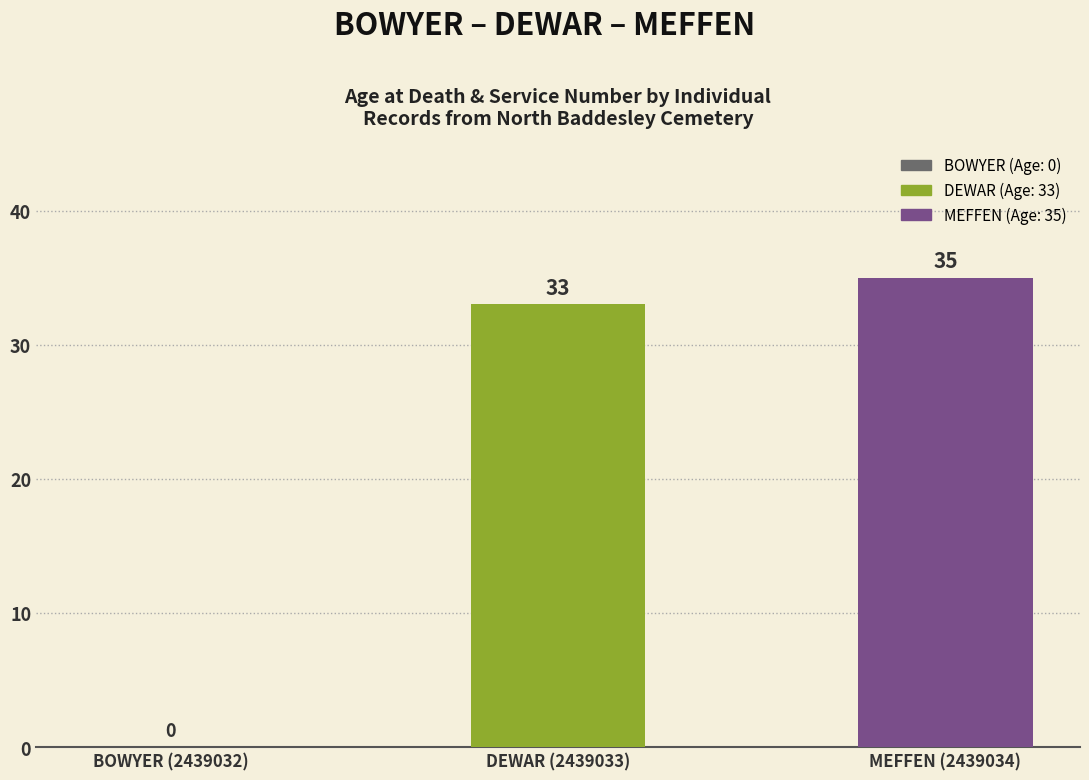

At which label is the value closest to 17?

DEWAR (2439033)